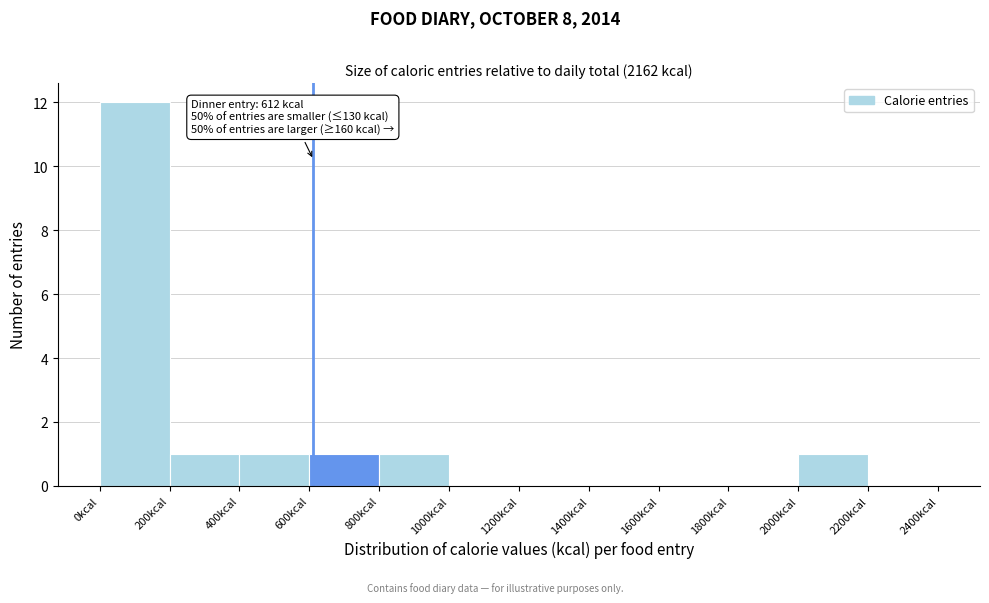

Over which range of the x-axis is the bar tallest?

0 to 200